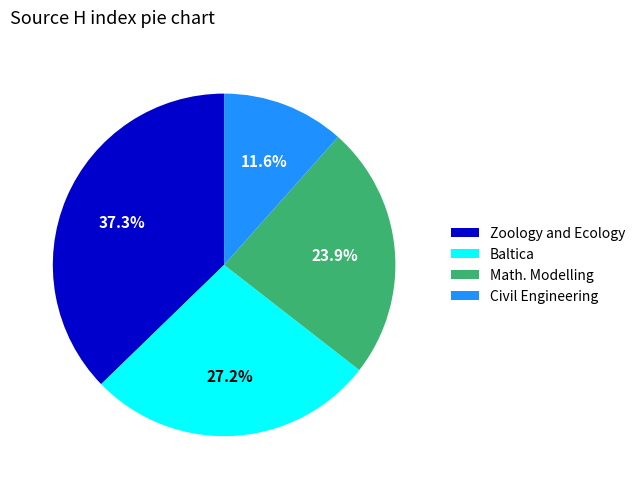

To the nearest percent, what percentage of the pie is Zoology and Ecology?

37%